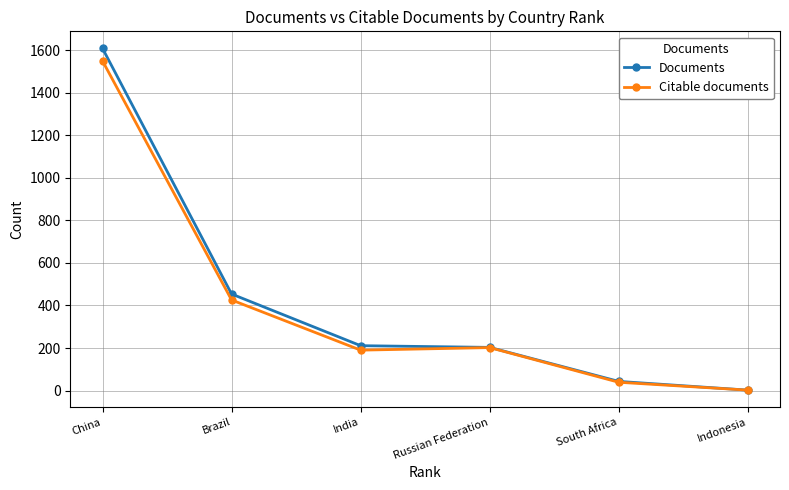

What is the sum of the Citable documents values at South Africa and Russian Federation?

241